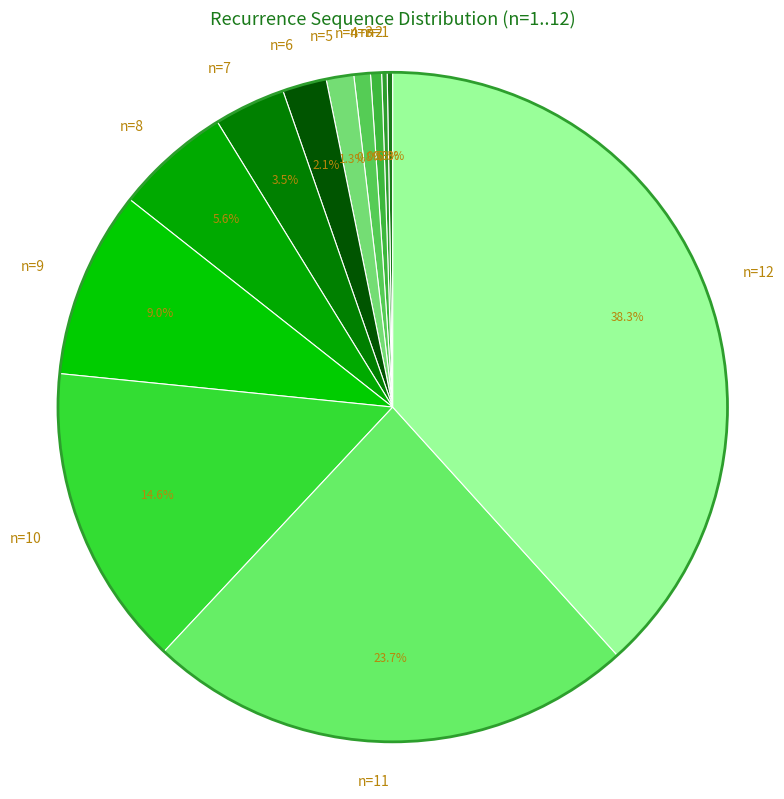

Is there a majority slice in this chart?

No